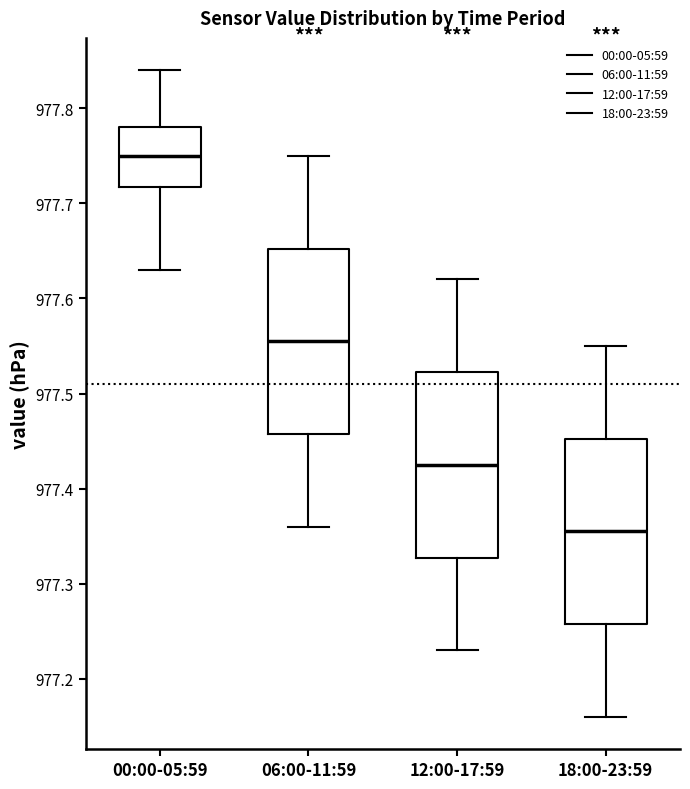

Where does the median line of the box for 06:00-11:59 sit on the y-axis? The values are not printed on the chart, so give them approximately, as read against the axis.

977.56